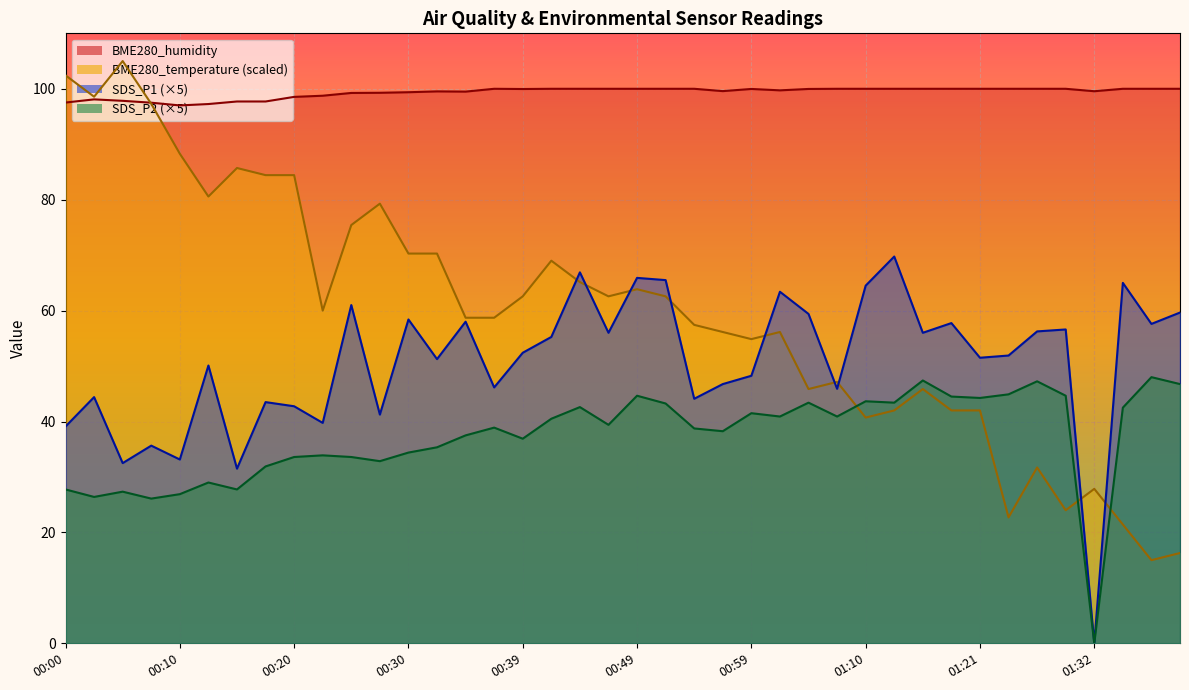

What is the maximum value for BME280_temperature?

105.0